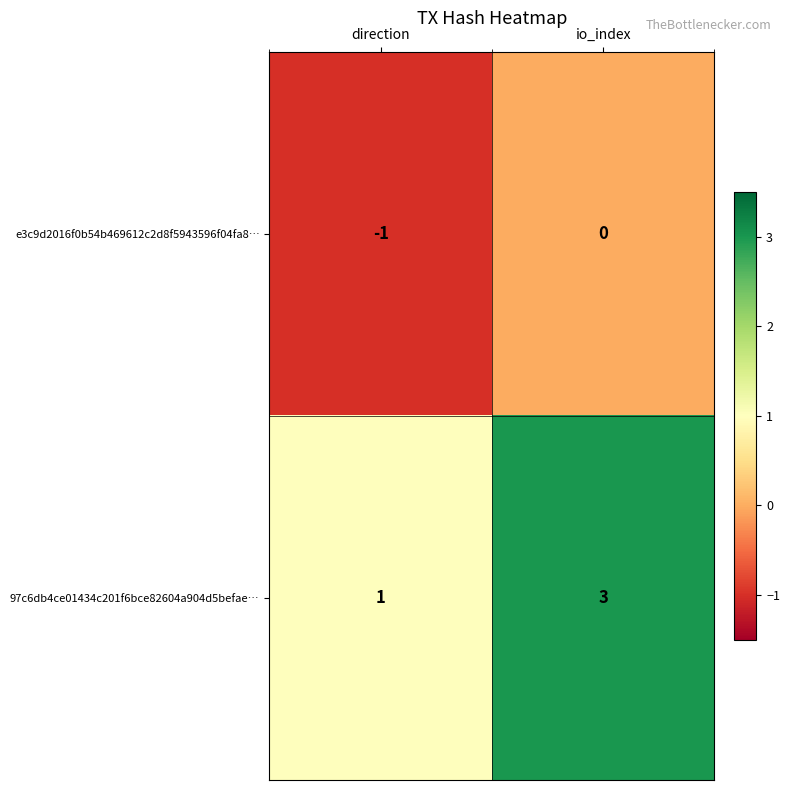

At how many categories does at least one series exceed 2?

1